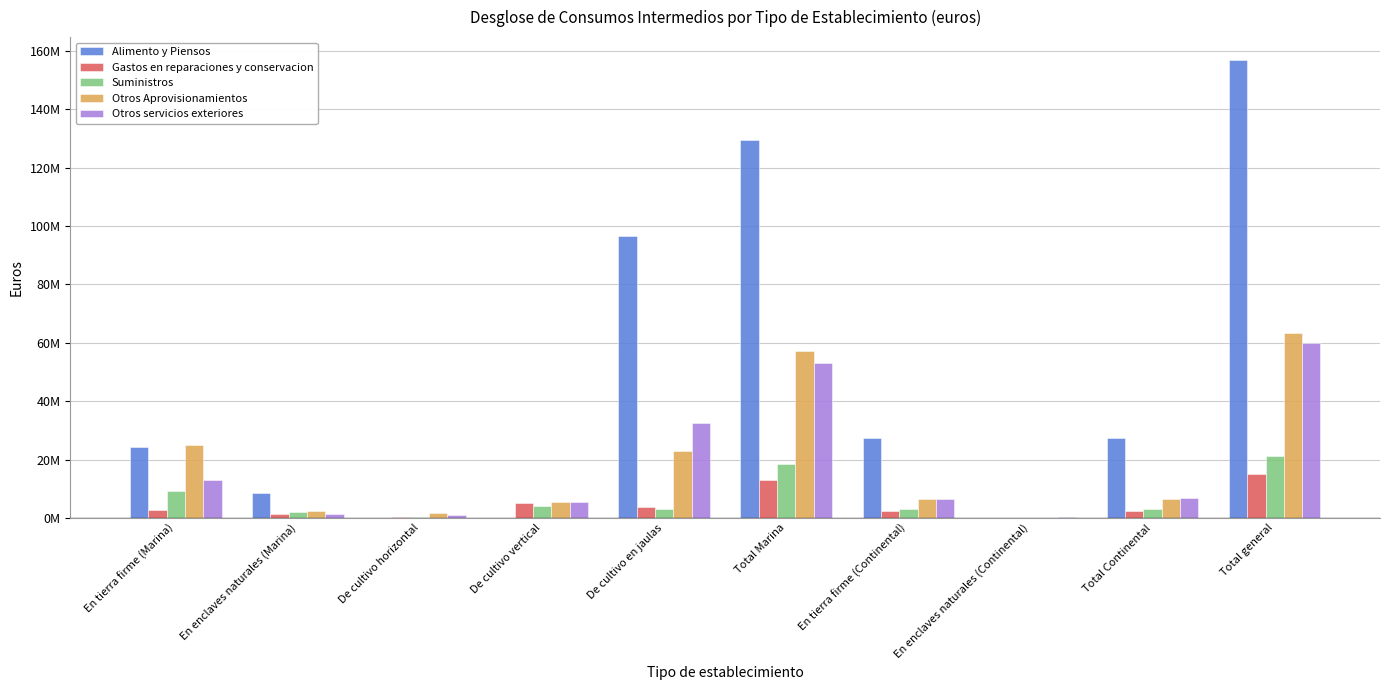

What is the total value across all series at En enclaves naturales (Marina)?

15185949.1